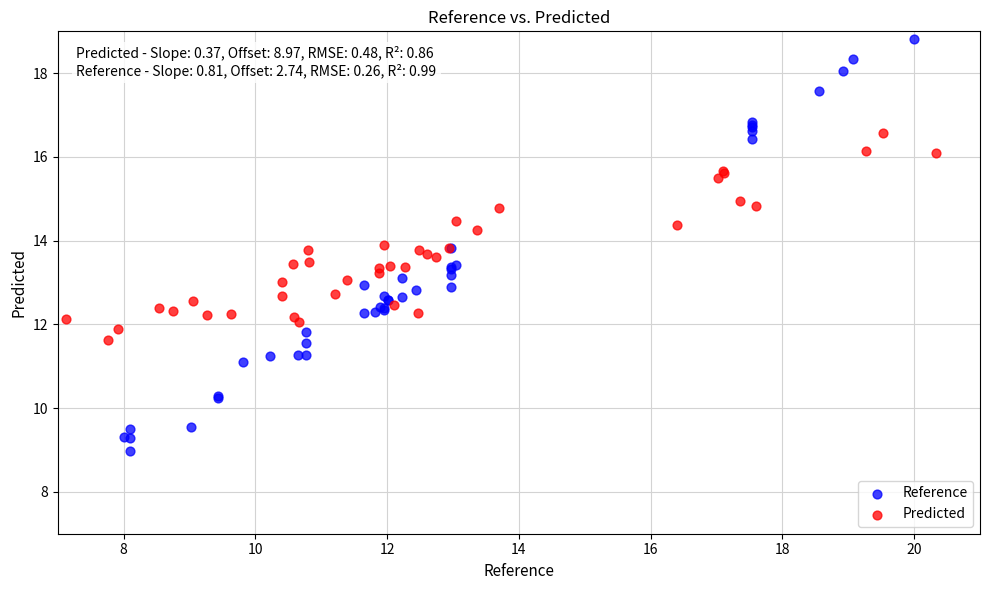

What are all the series names shown in the legend?

Reference, Predicted